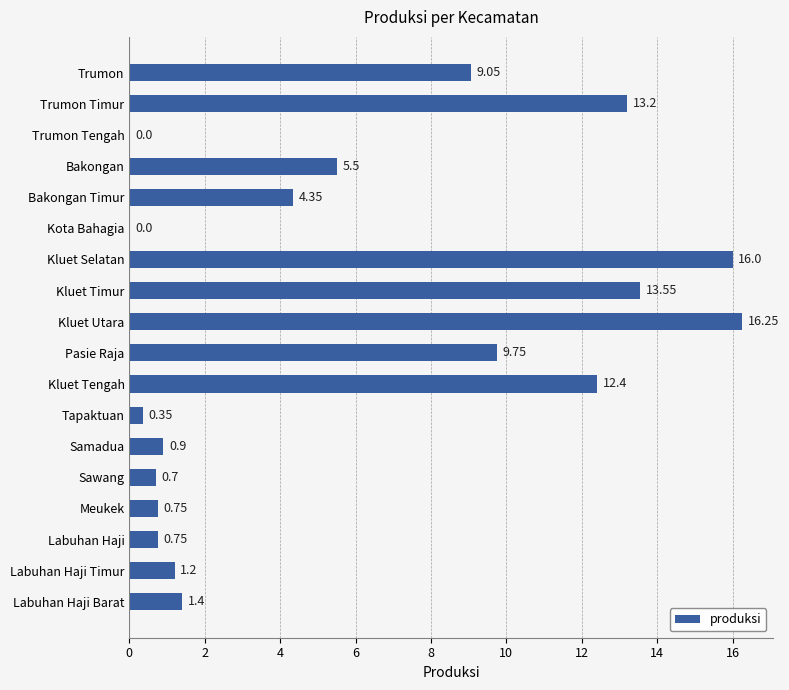

Where is the data nearest to the value 8?

Trumon